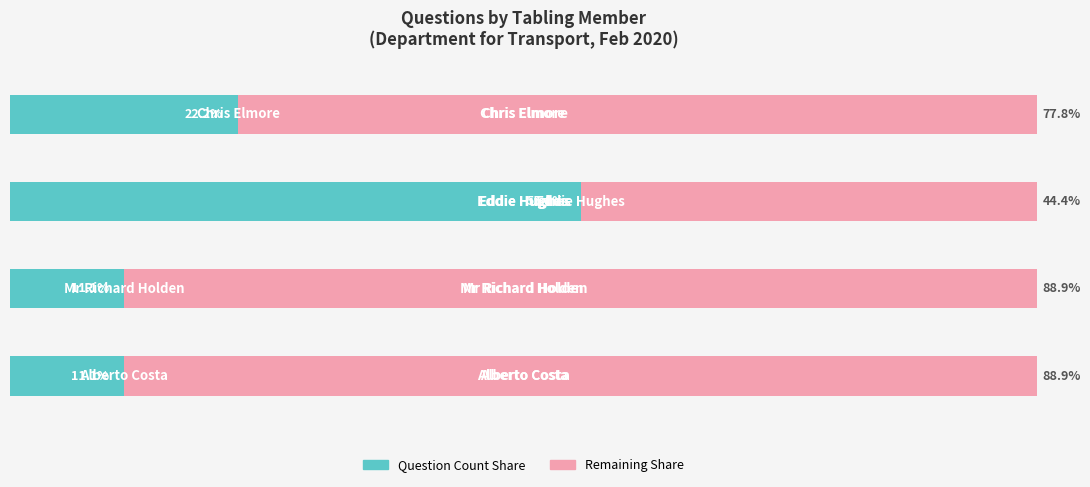

Reading left to right, transcribe all the data shown in this chart.

Question Count Share: 11.1	11.1	55.6	22.2
Remaining Share: 88.9	88.9	44.4	77.8